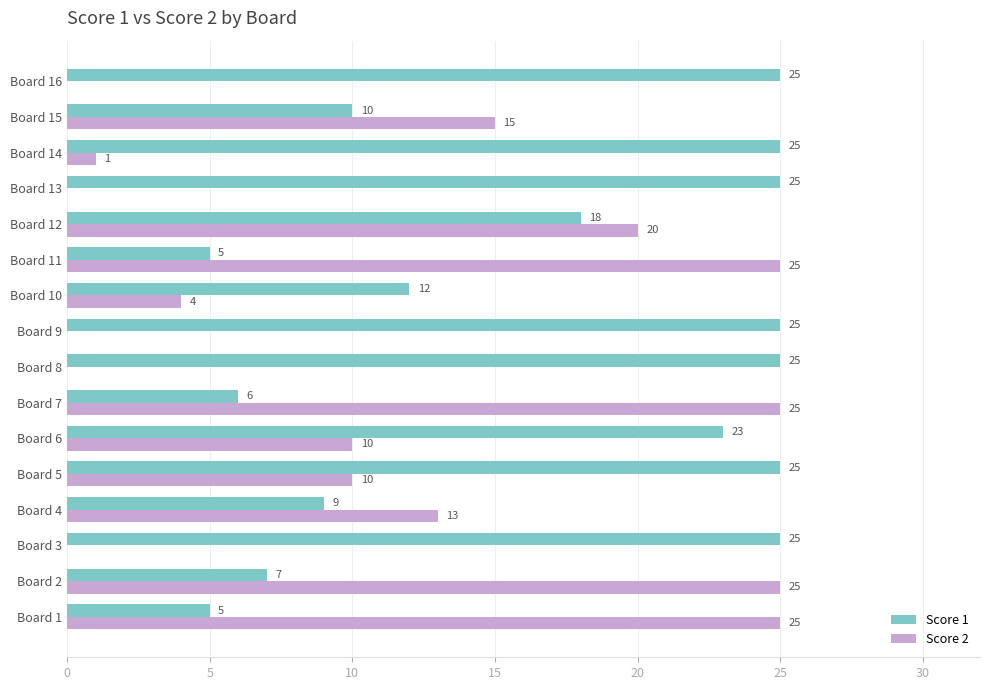

At which label is Score 2 closest to 12?

Board 4